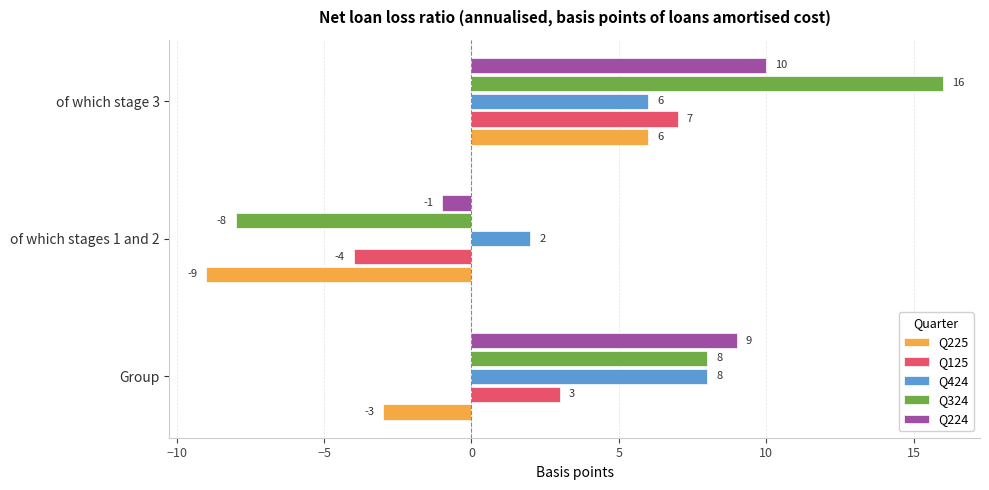

Rank the categories by Q224 value from highest to lowest.

of which stage 3, Group, of which stages 1 and 2